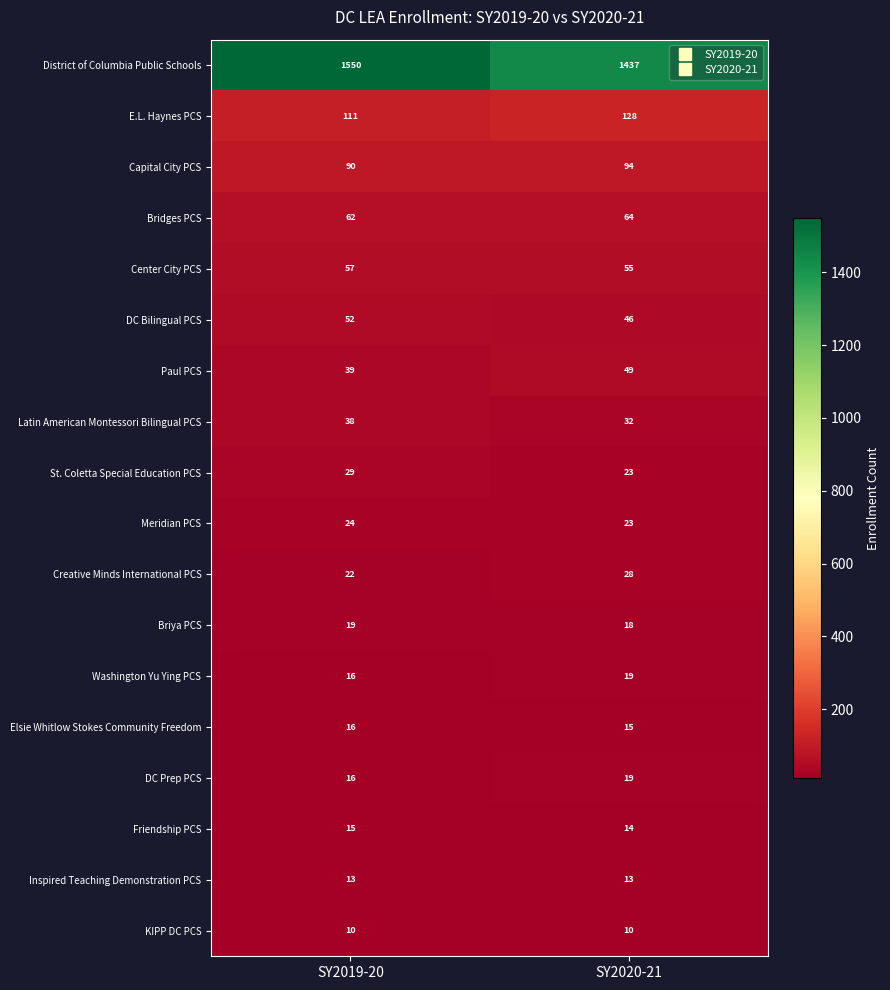

What is the total value across all series at SY2019-20?

2179